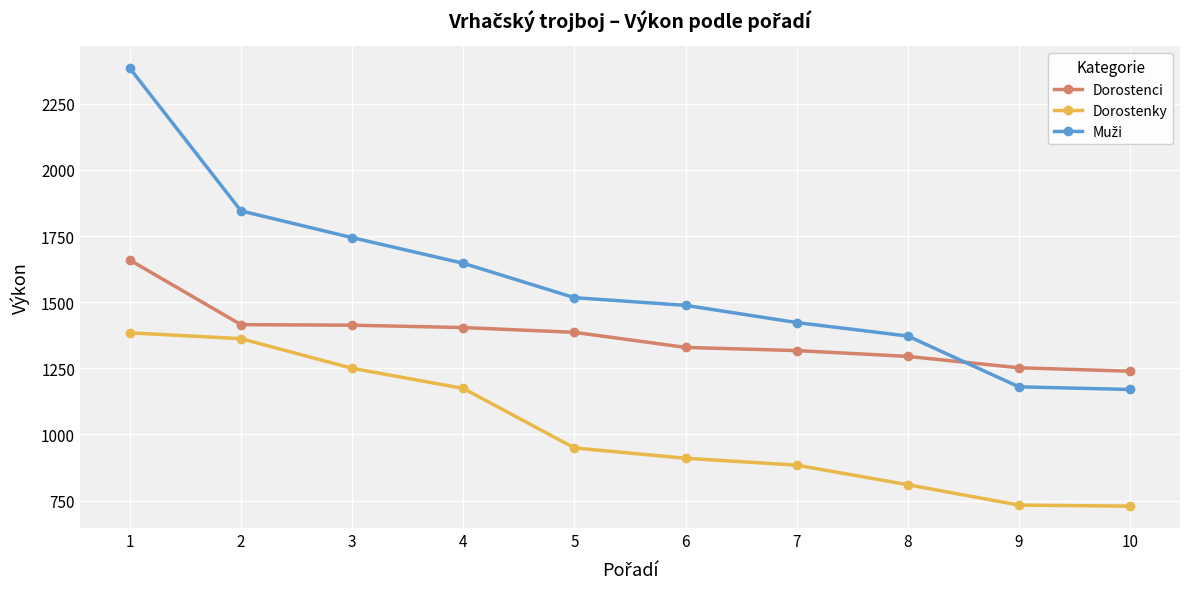

Read the Dorostenci value at 1, to the nearest 50.

1650